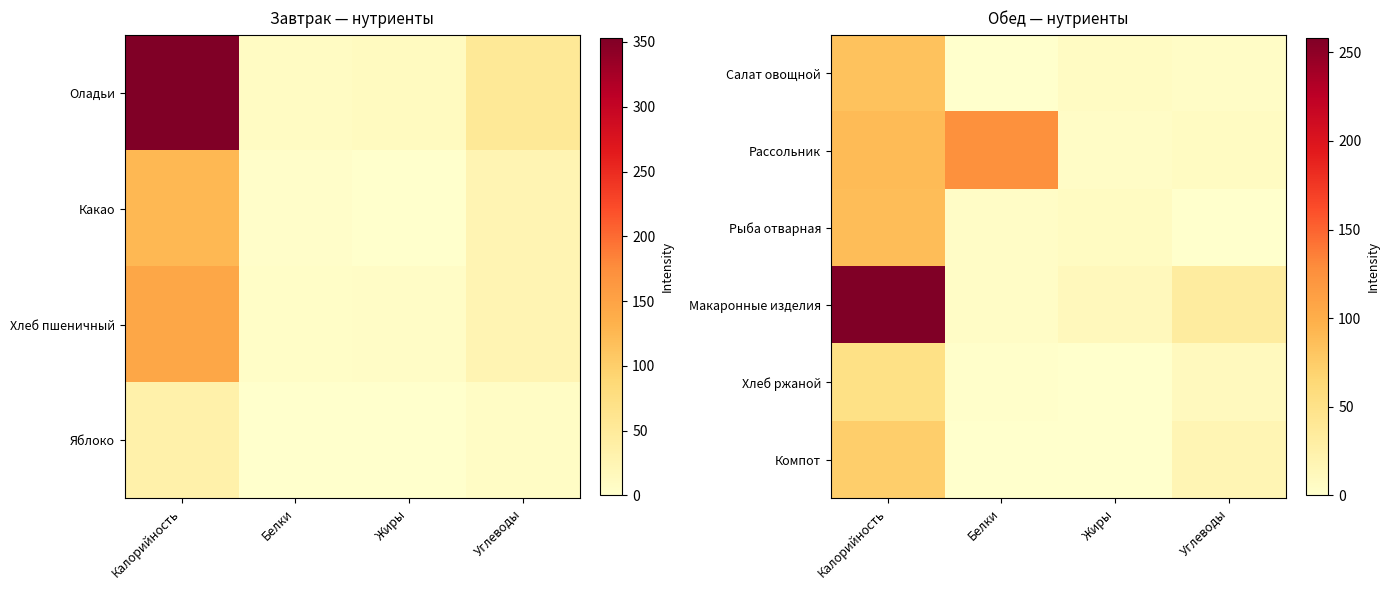

What is the sum of the Салат овощной values at Жиры and Калорийность?

89.9